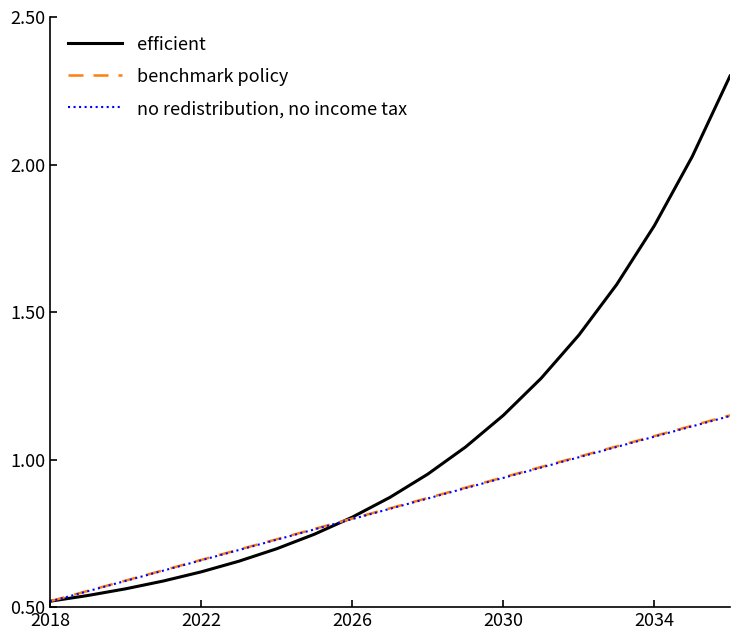

True or false: efficient and no redistribution, no income tax cross at least once.

True